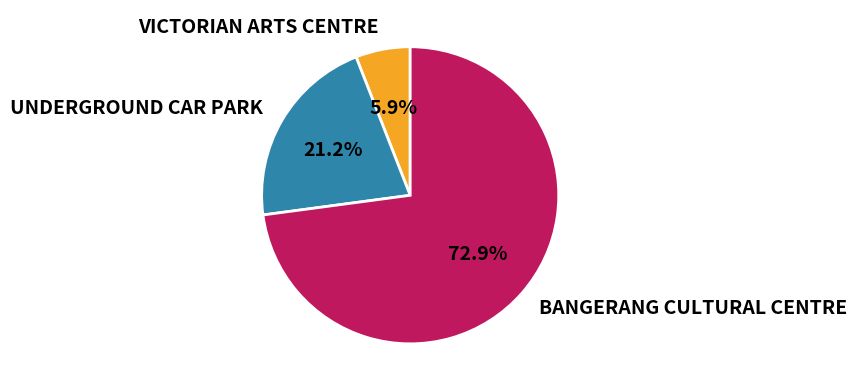

Which category has the smallest portion of the pie?

VICTORIAN ARTS CENTRE